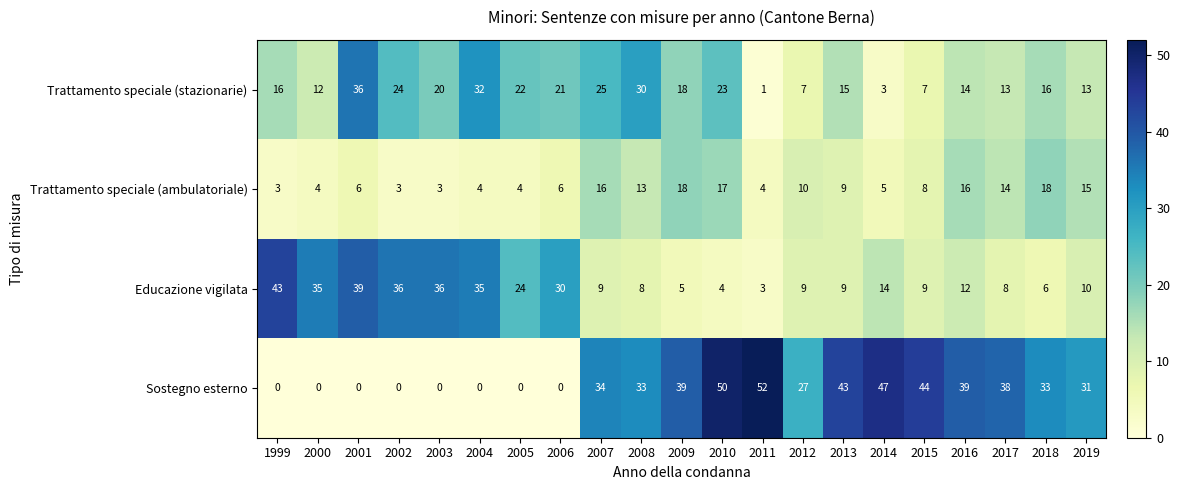

At how many categories does at least one series exceed 40?

6